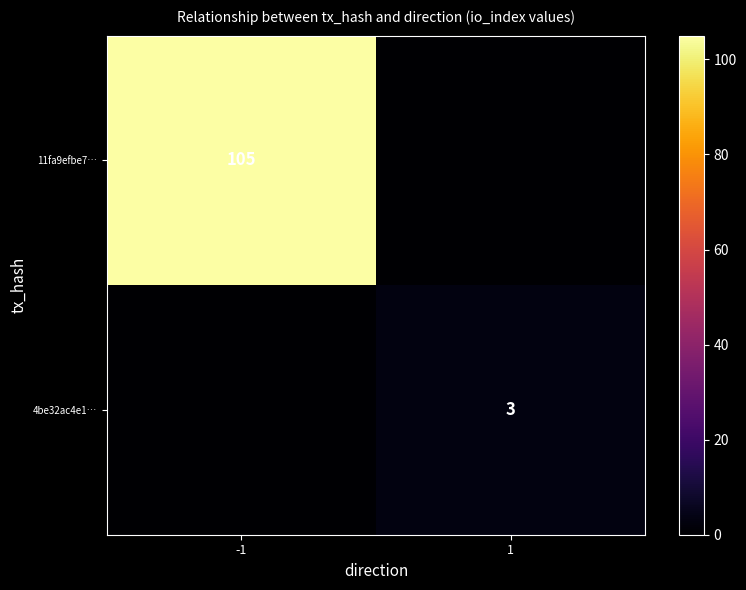

The value of 4be32ac4e1… at 1 is 3. True or false?

True